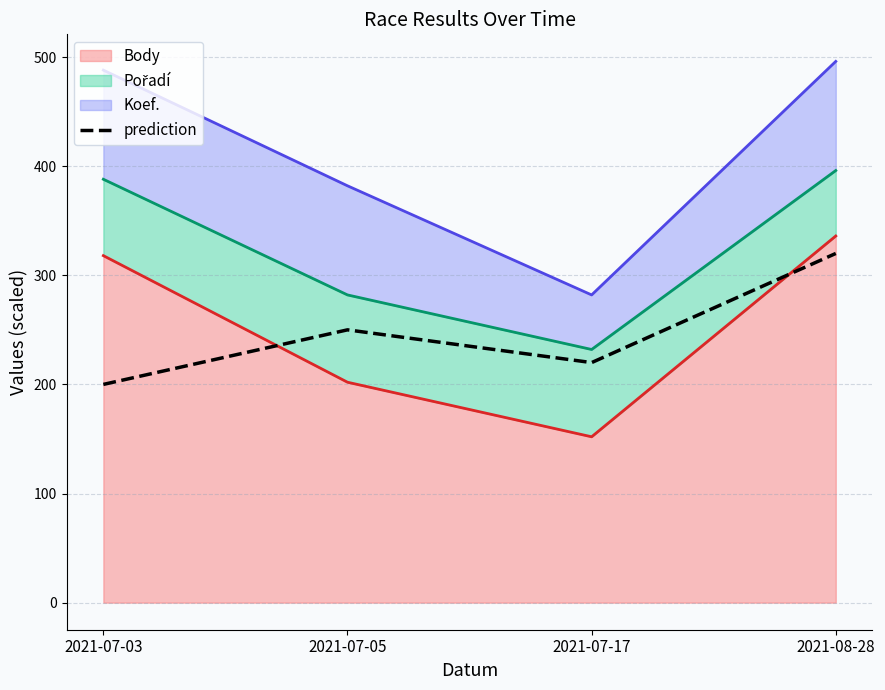

What is the value of the 1st point from the left?

200